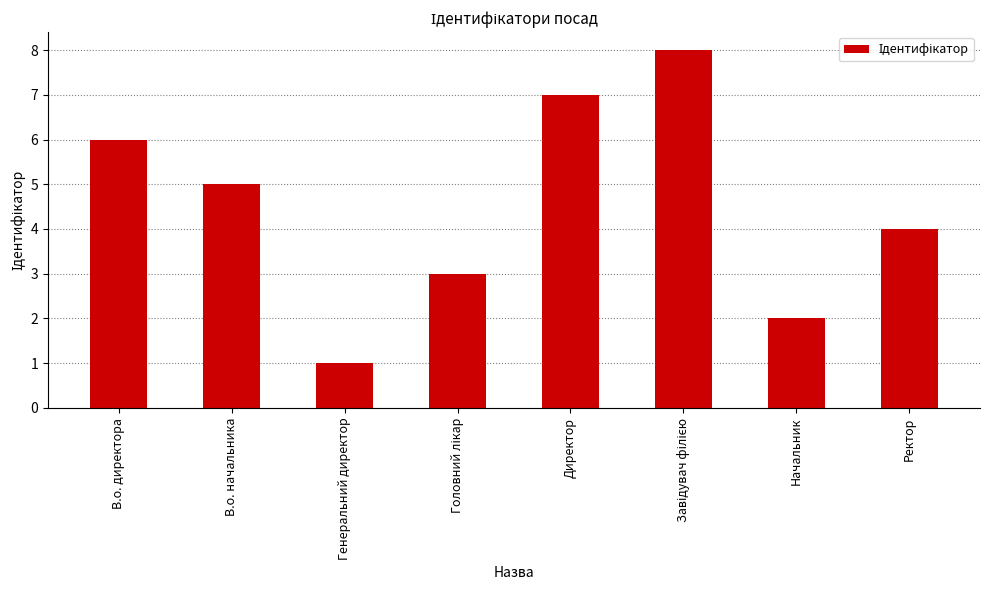

The chart shows a value of 10 at В.о. директора. True or false?

False